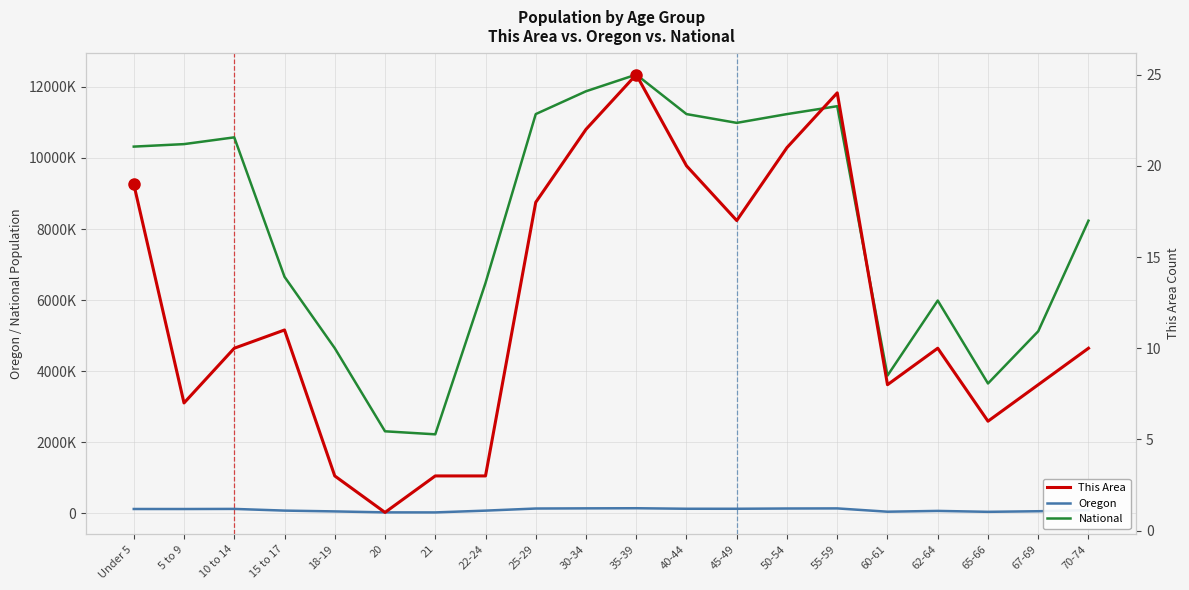

What is the value of the National point at the 19th from the left?

5123456